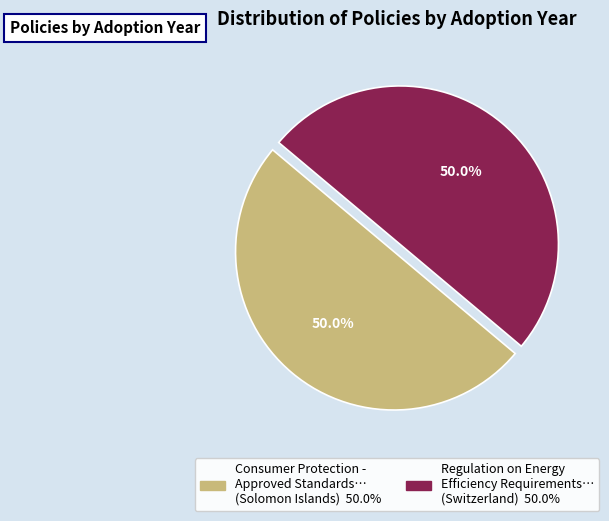

Rank the categories by value from lowest to highest.

Consumer Protection - Approved Standards (Solomon Islands), Regulation on Energy Efficiency Requirements (Switzerland)